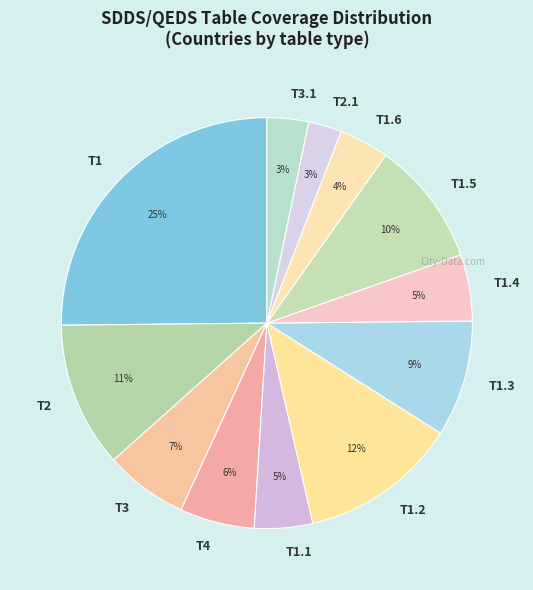

To the nearest percent, what portion does T1.4 represent?

5%